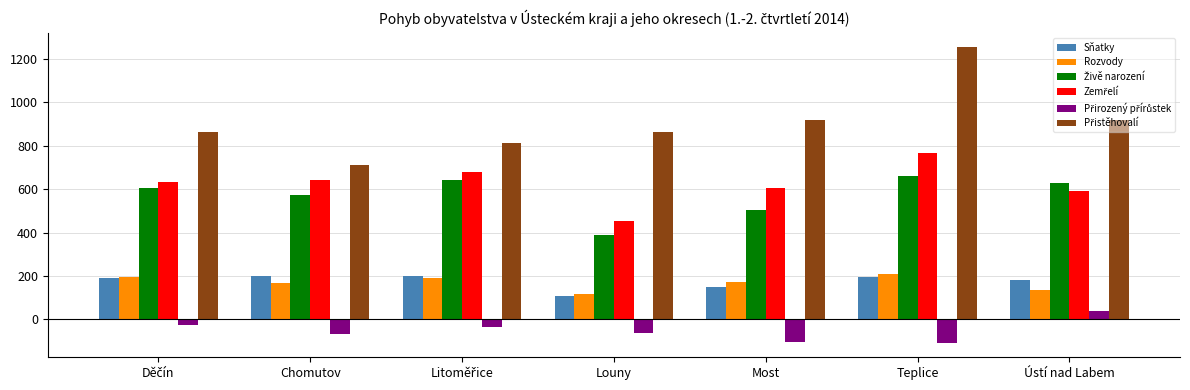

True or false: Sňatky has a value of 108 at Louny.

True